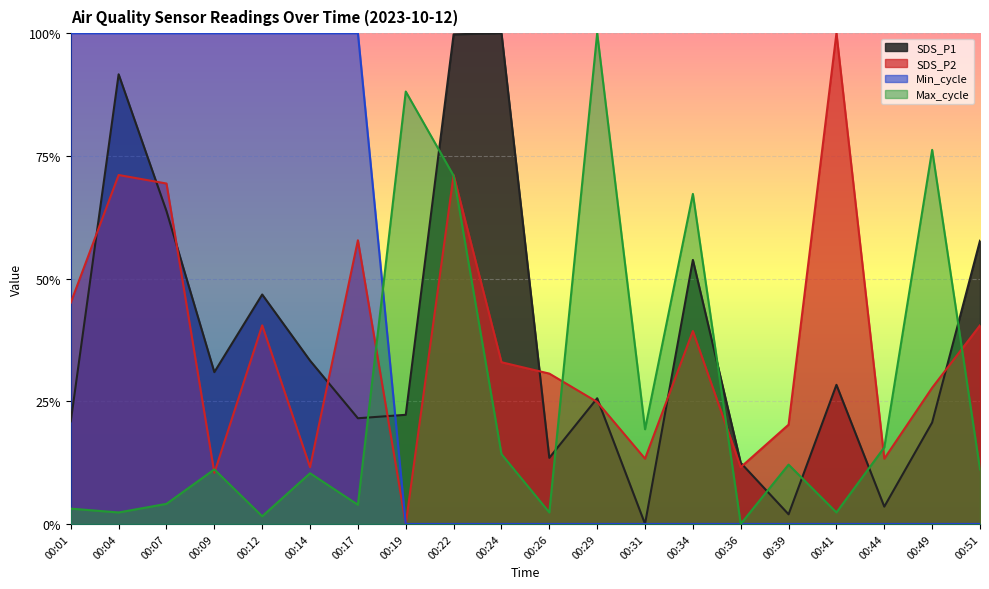

List the labels in order of Max_cycle value, largest first.

00:29, 00:19, 00:49, 00:22, 00:34, 00:31, 00:44, 00:24, 00:39, 00:09, 00:51, 00:14, 00:07, 00:17, 00:01, 00:04, 00:26, 00:41, 00:12, 00:36